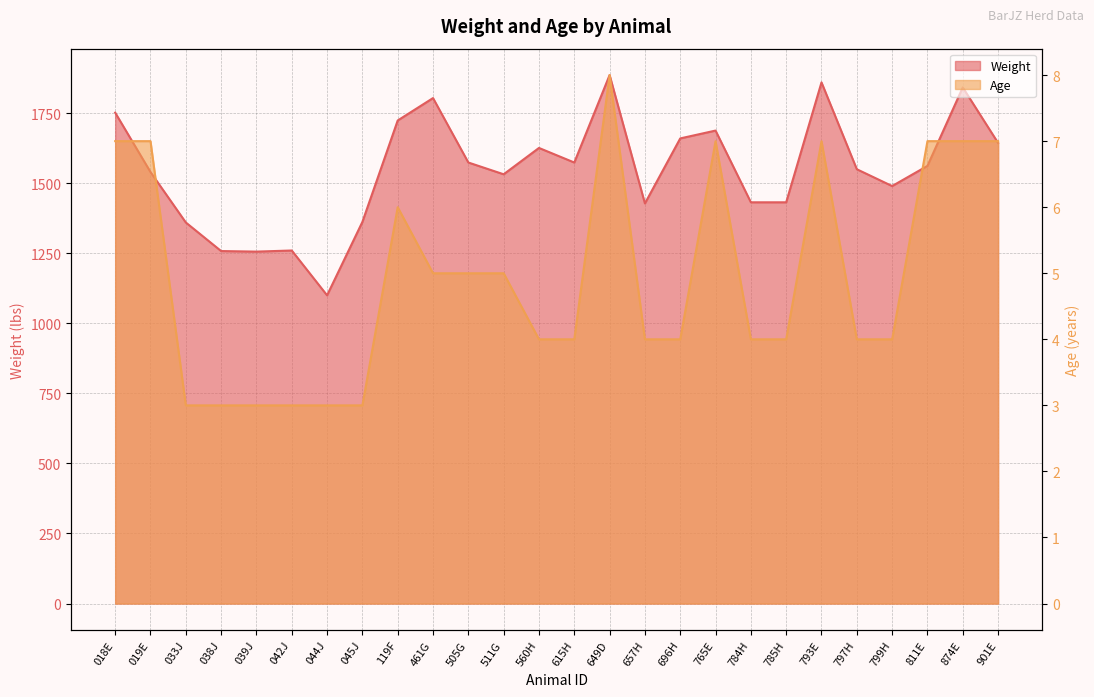

Count the number of categories in the chart.

26